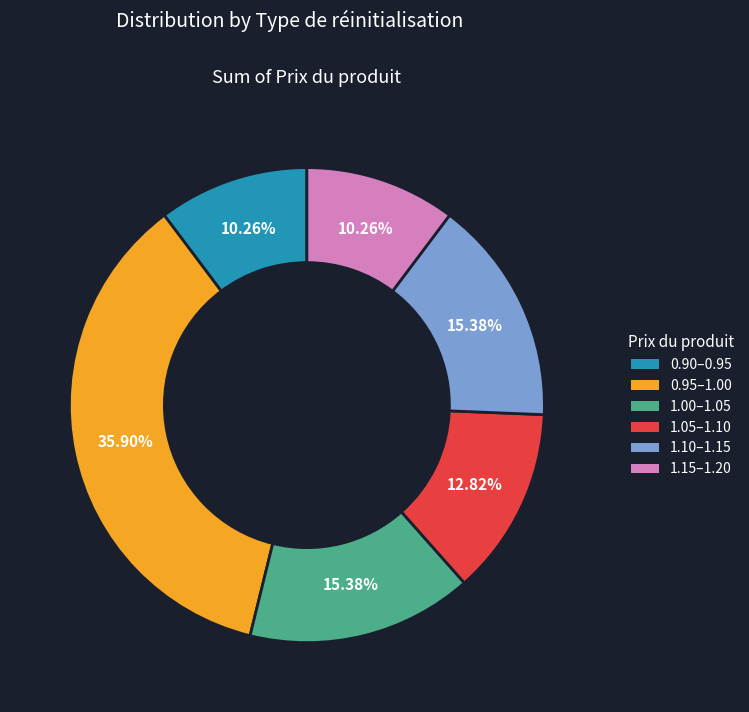

Is there a majority slice in this chart?

No